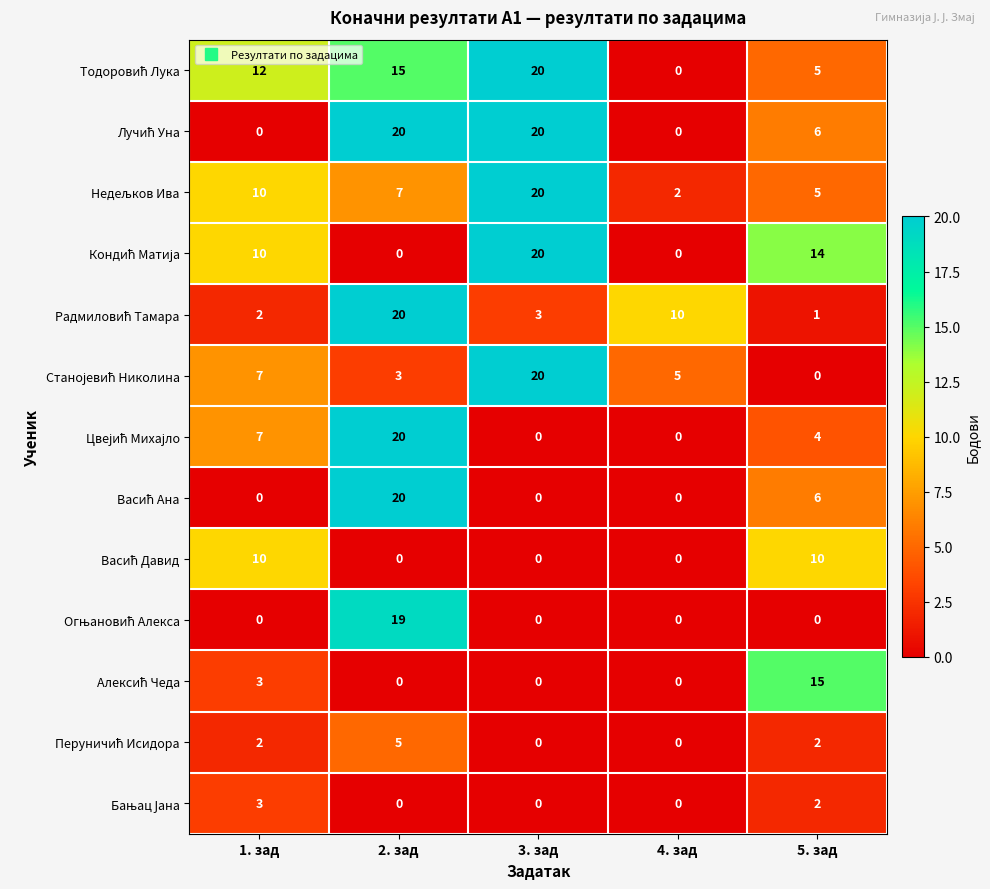

At which category is the sum across all series the highest?

2. зад